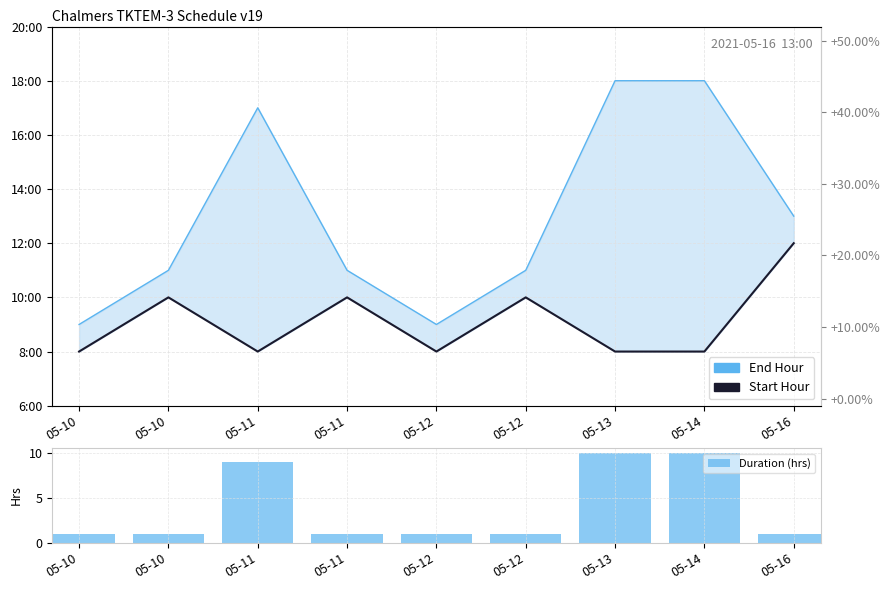

Reading left to right, list all the values displayed in this chart.

End Hour: 05-10=9	05-10=11	05-11=17	05-11=11	05-12=9	05-12=11	05-13=18	05-14=18	05-16=13
Start Hour: 05-10=8	05-10=10	05-11=8	05-11=10	05-12=8	05-12=10	05-13=8	05-14=8	05-16=12
Duration (hrs): 05-10=1	05-10=1	05-11=9	05-11=1	05-12=1	05-12=1	05-13=10	05-14=10	05-16=1